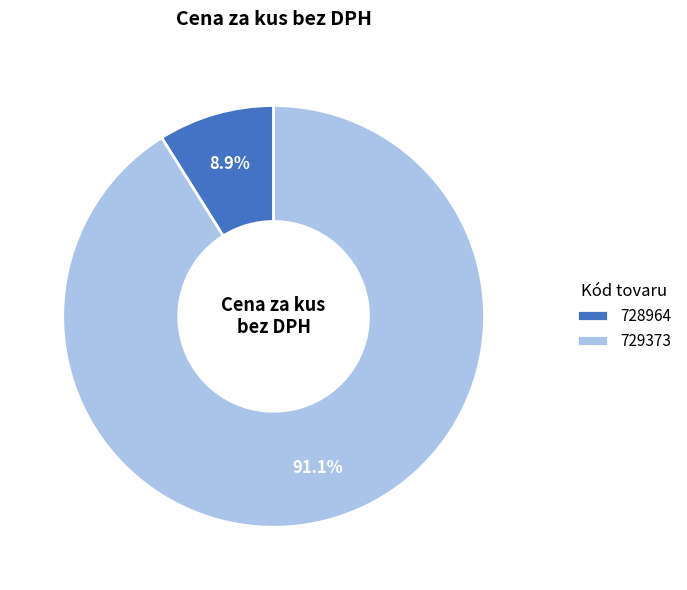

To the nearest percent, what percentage of the pie is 729373?

91%